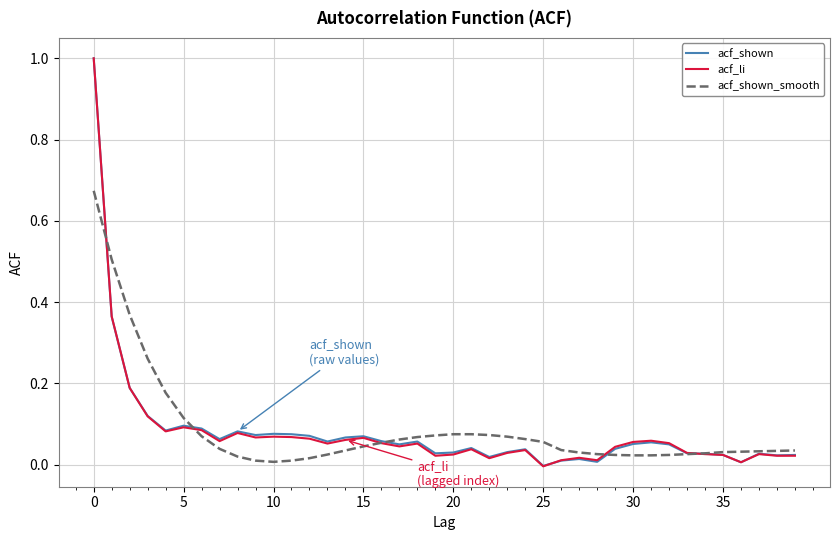

What is the difference between the maximum and minimum values in the acf_shown series?

1.0